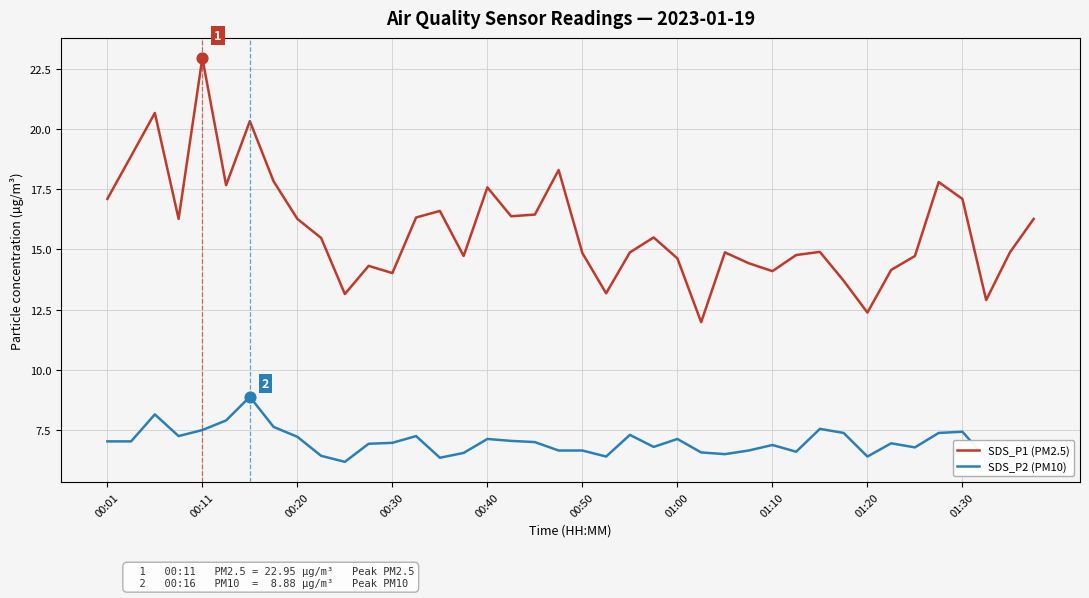

List the series in order of their overall mean, highest first.

SDS_P1 (PM2.5), SDS_P2 (PM10)